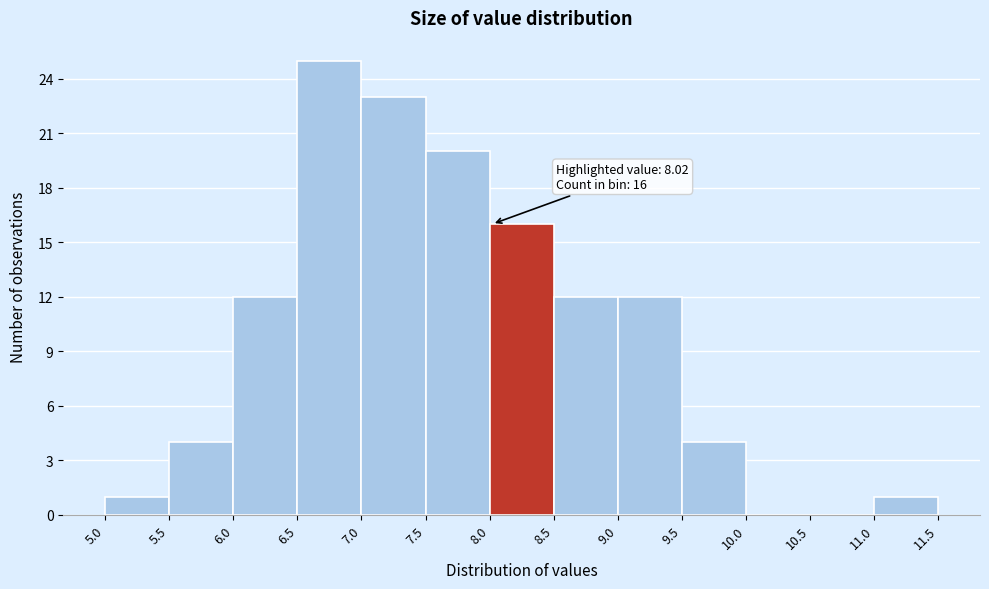

Over which range of the x-axis is the bar tallest?

6.5 to 7.0